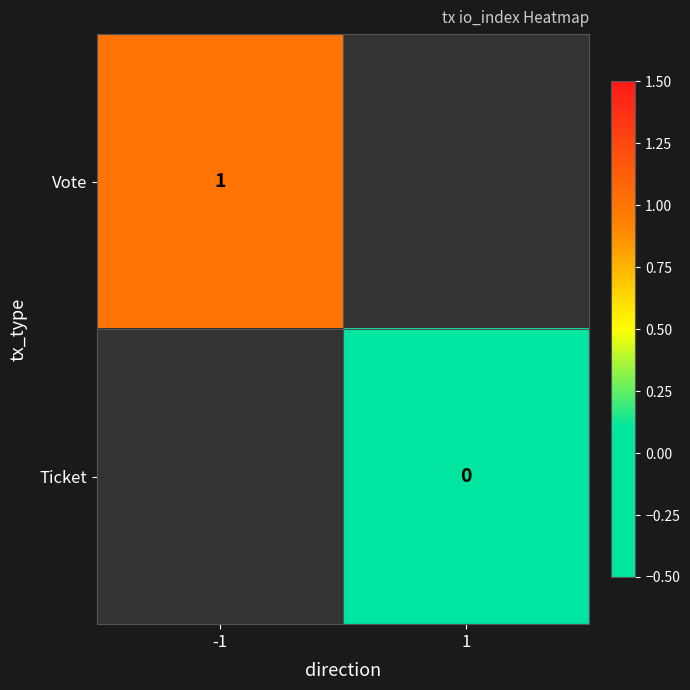

At which category does the chart reach its peak across all series?

-1